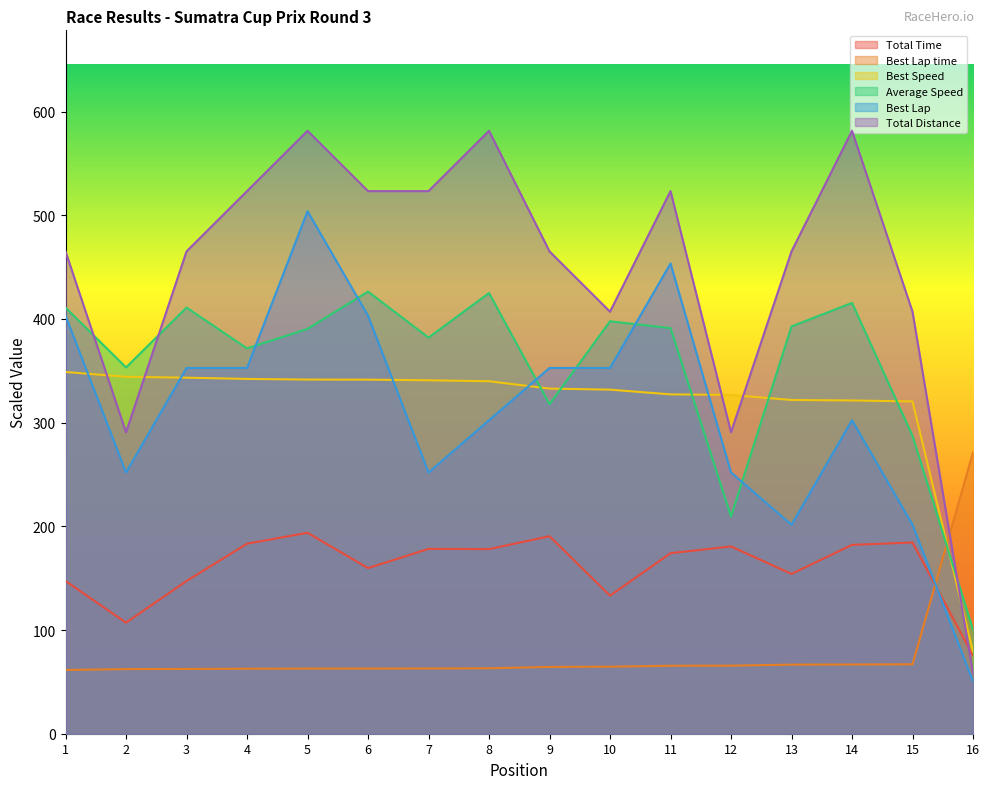

List the labels in order of Best Speed value, smallest first.

16, 15, 14, 13, 12, 11, 10, 9, 8, 7, 6, 5, 4, 3, 2, 1